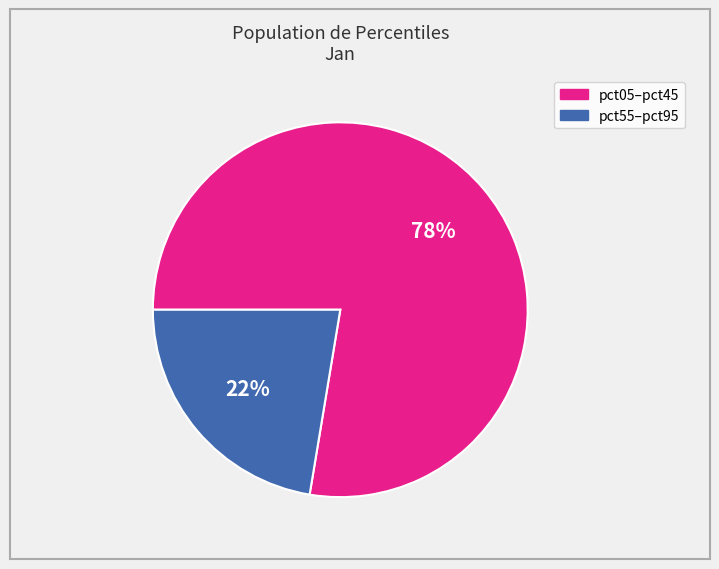

Is there any slice that represents more than half of the pie?

Yes